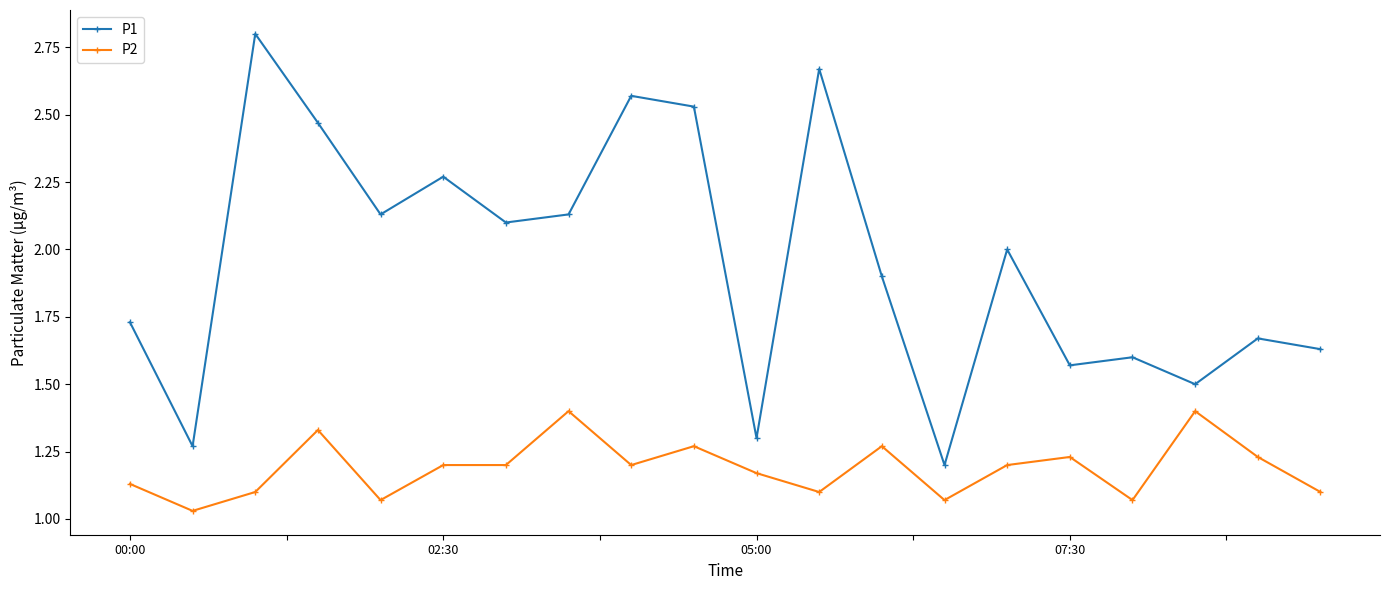

True or false: P1 has more than 0 interior local peaks.

True